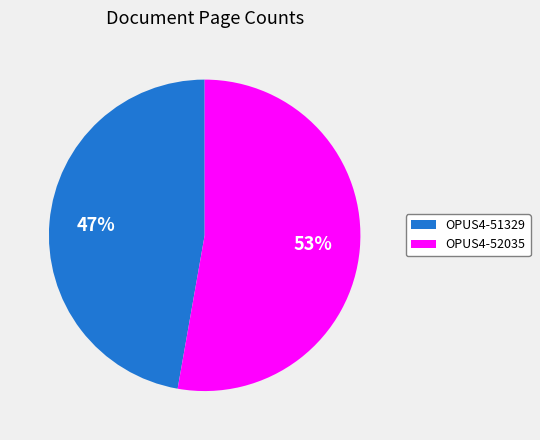

The OPUS4-51329 slice represents 47% of the pie. True or false?

True